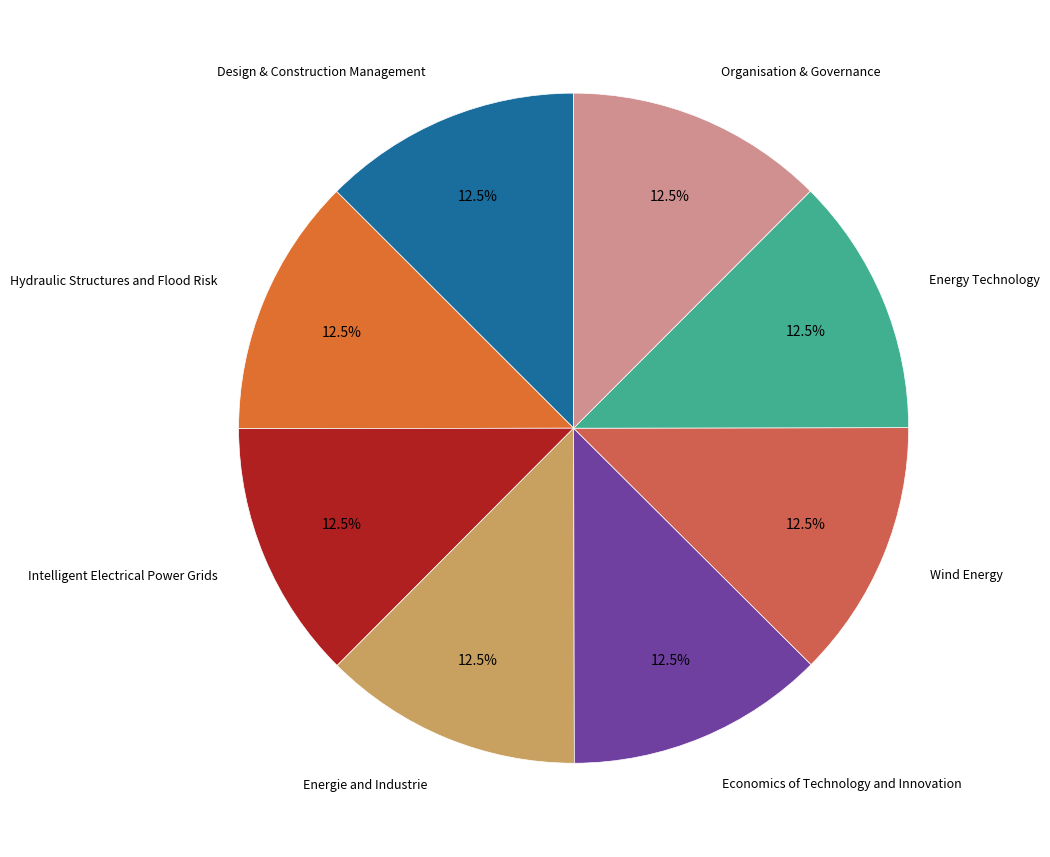

How many slices are in this pie chart?

8